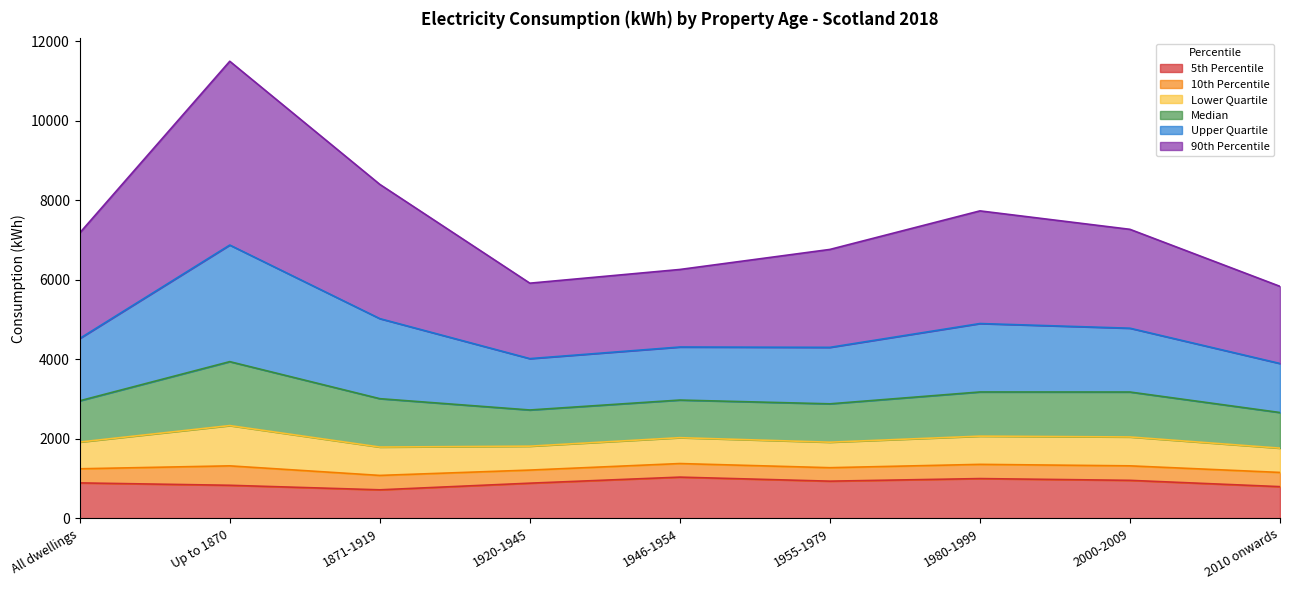

Where does the 10th Percentile series first go above 1273?

Up to 1870